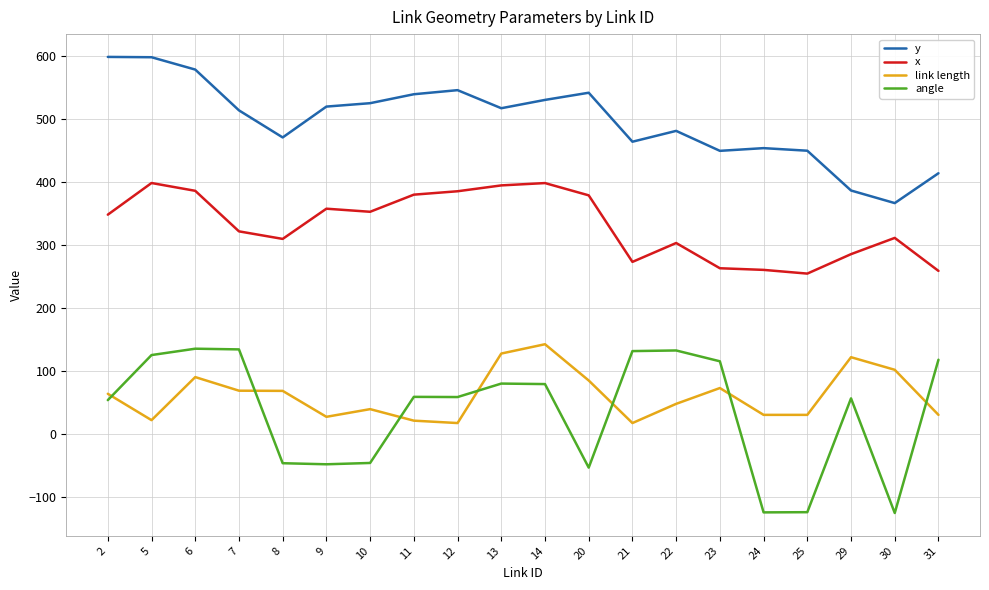

What is the difference between the y values at 29 and 31?

27.4